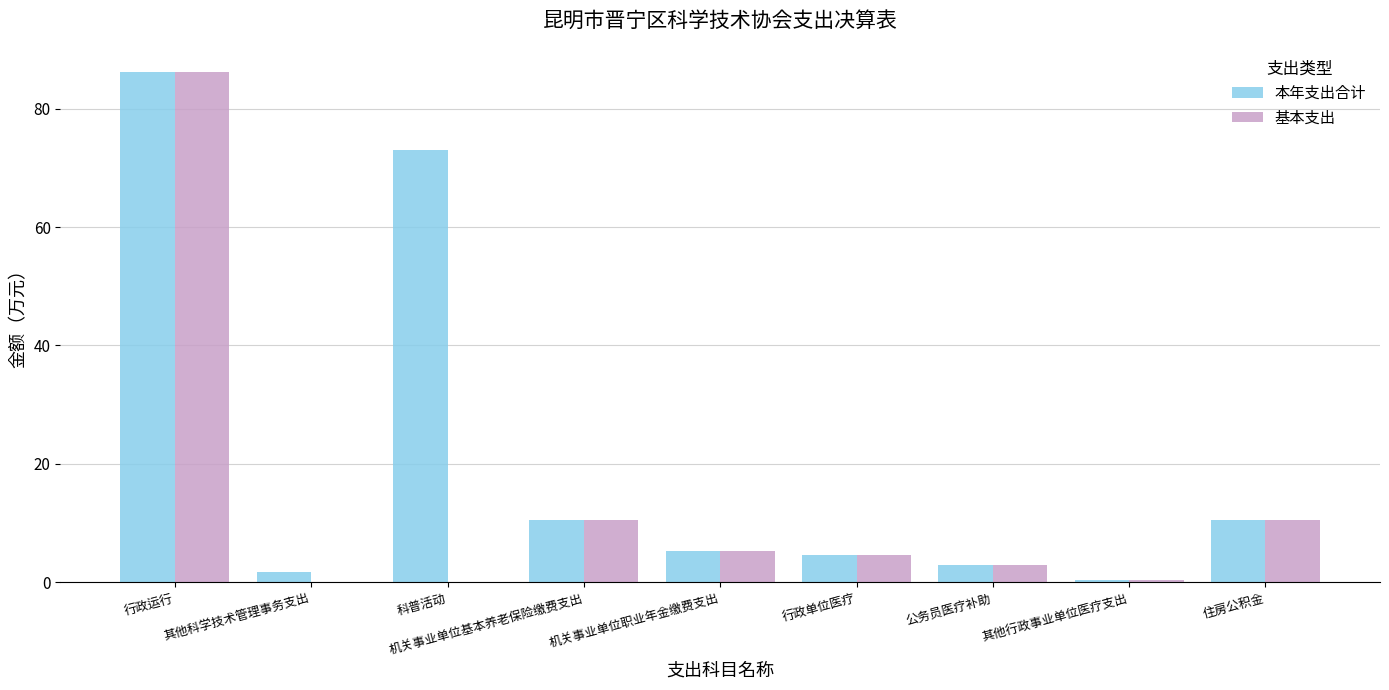

What is the difference between the 本年支出合计 values at 公务员医疗补助 and 其他行政事业单位医疗支出?

2.5